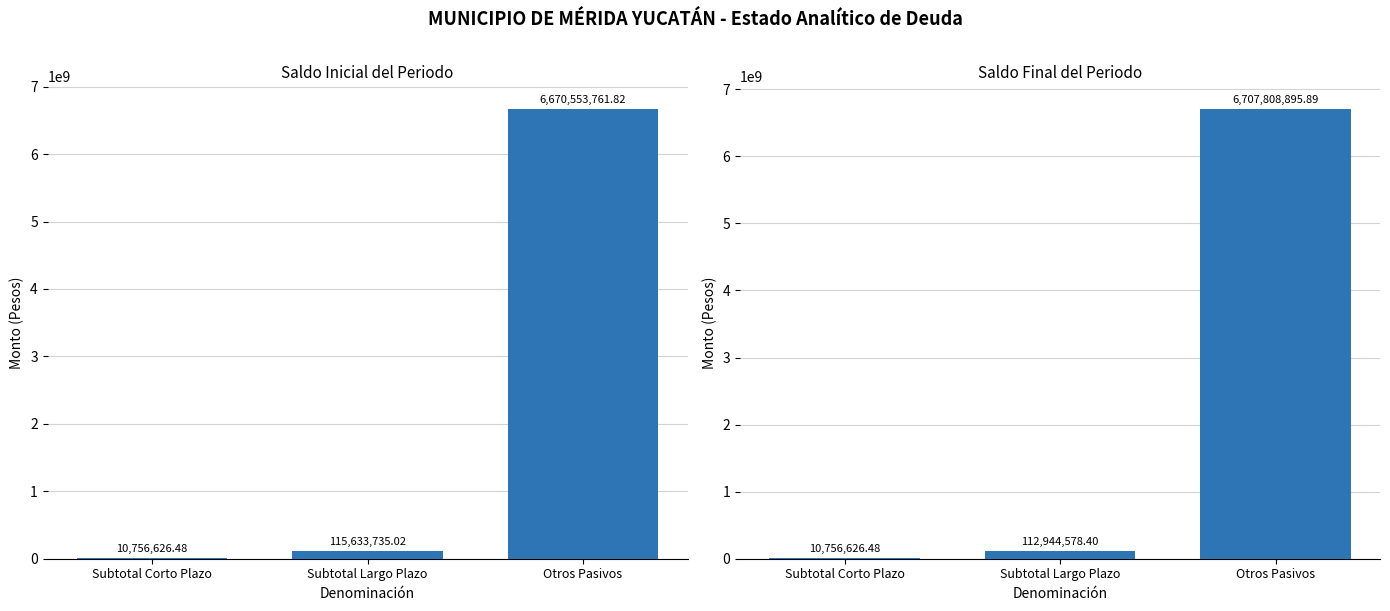

Which has a higher value, Subtotal Largo Plazo or Subtotal Corto Plazo?

Subtotal Largo Plazo